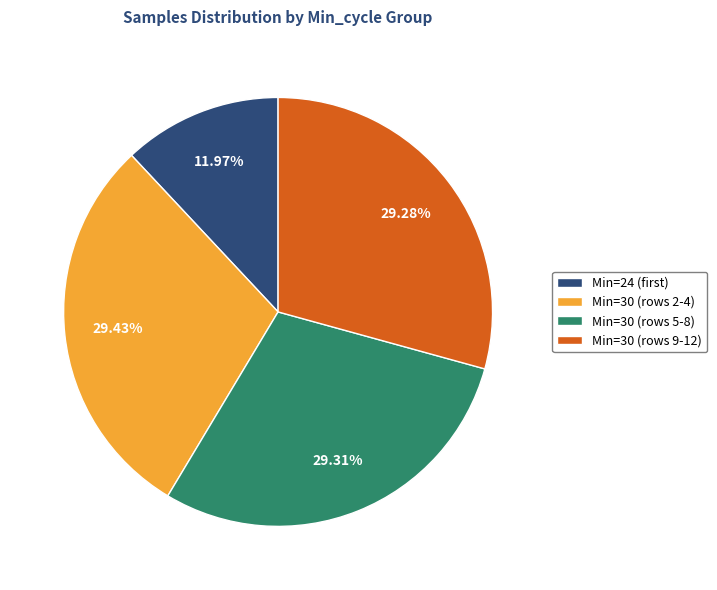

What is the ratio of the value at Min=30 (rows 5-8) to the value at Min=30 (rows 2-4)?

1.0